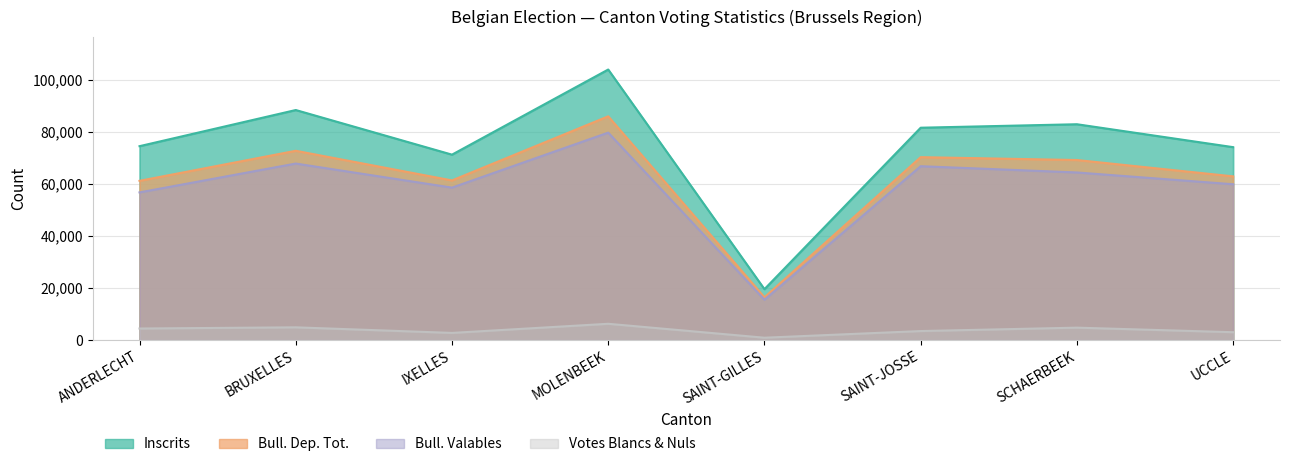

List the series in order of their peak value, highest first.

Inscrits, Bull. Dep. Tot., Bull. Valables, Votes Blancs & Nuls